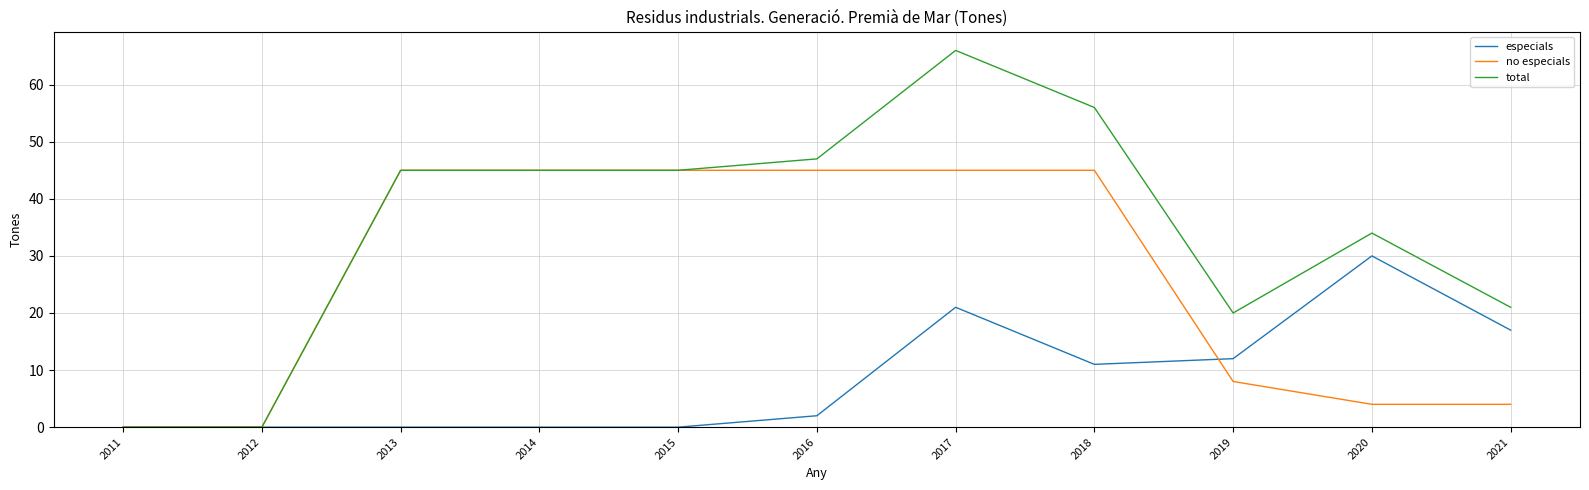

Is the value of especials at 2016 greater than the value of total at 2021?

No